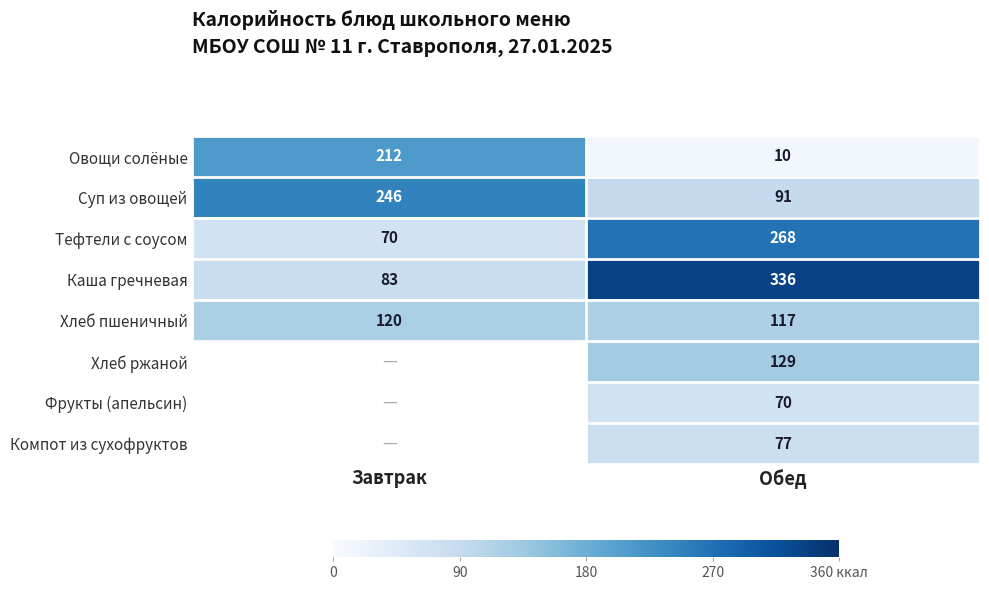

The Хлеб пшеничный series shows 62.6 at Обед. True or false?

False